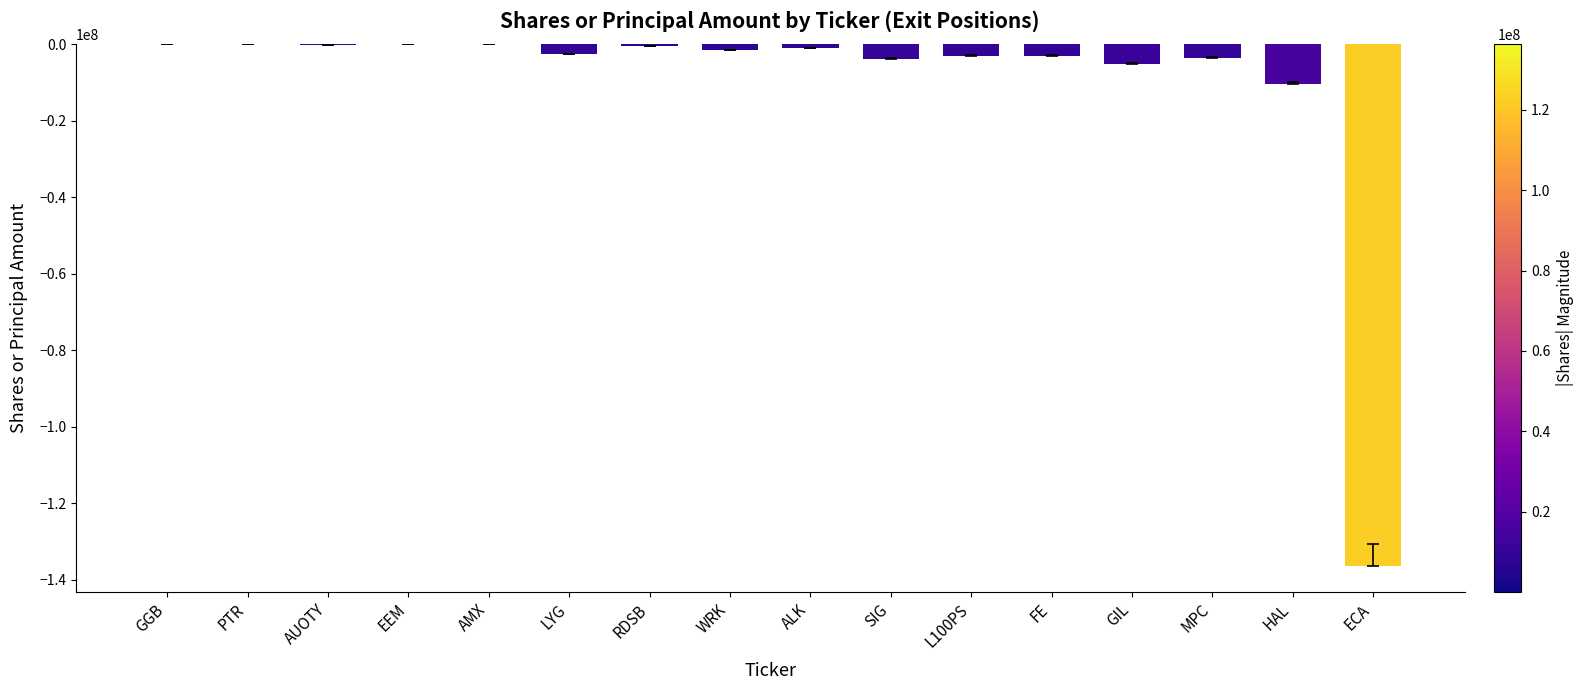

True or false: the data shows -192567743 at ECA.

False